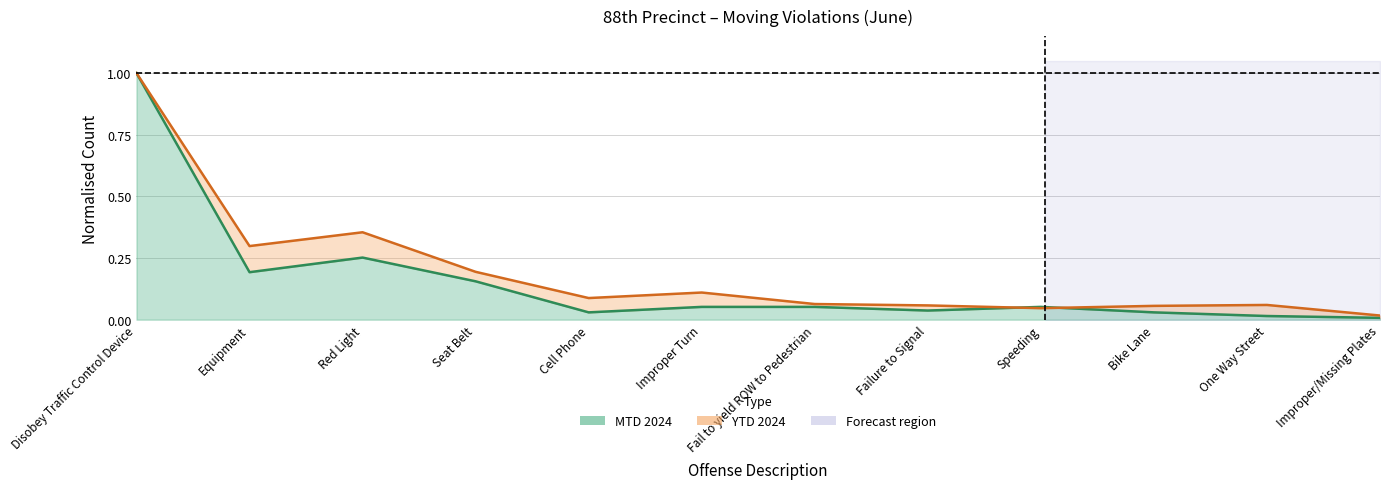

What is the maximum value for YTD 2024?

1.0